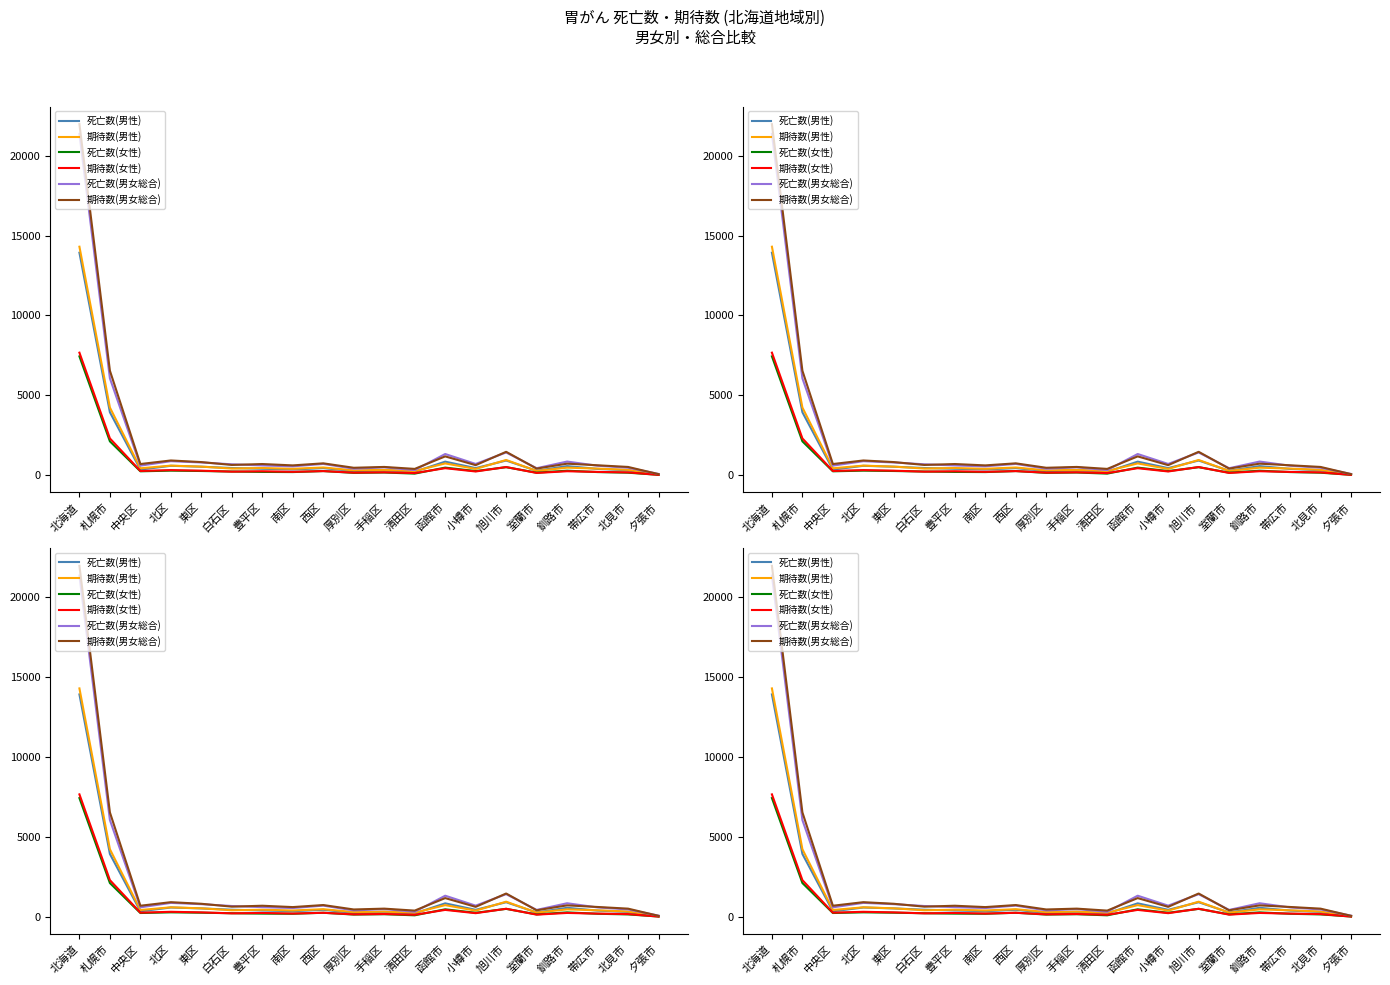

At which label does 期待数(女性) first exceed 249?

北海道